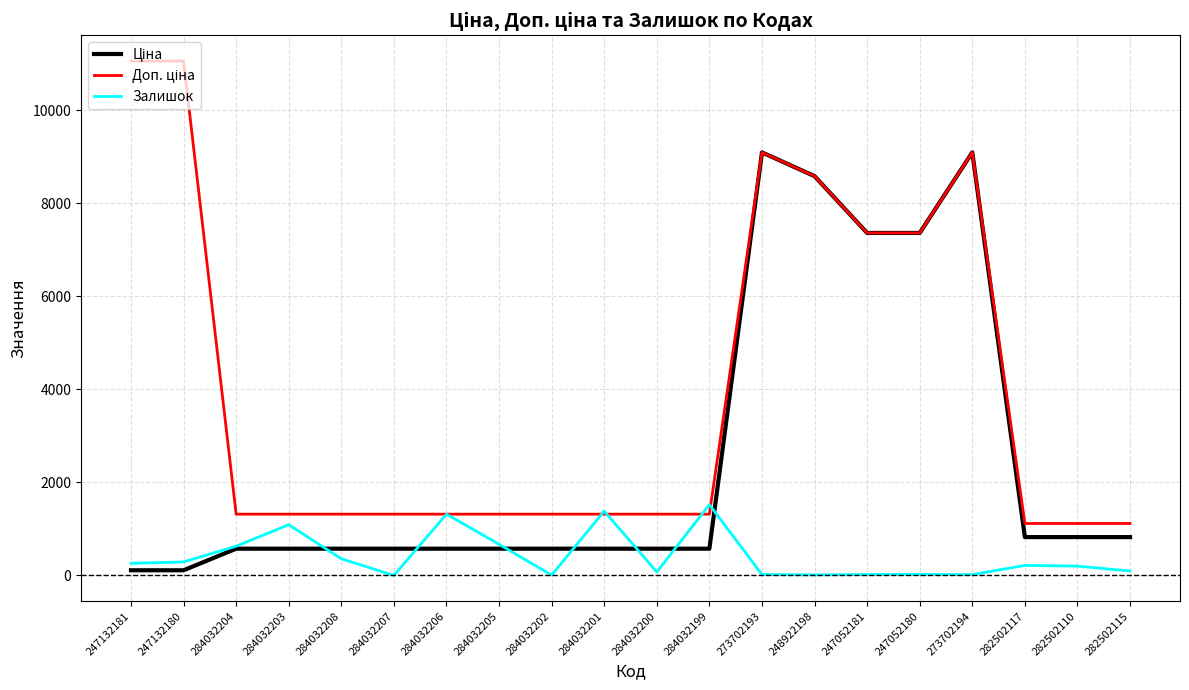

The value of Залишок at 284032203 is 1090.0. True or false?

True